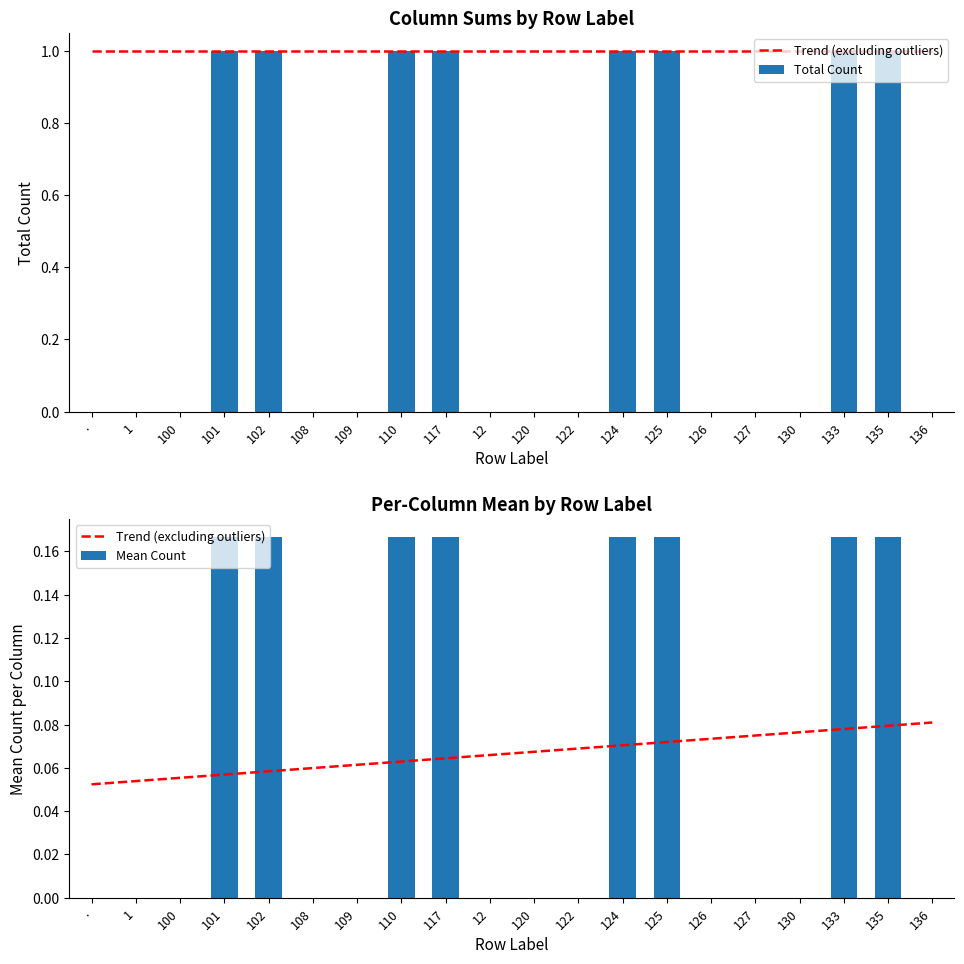

The value of Total Count at 136 is 1. True or false?

False